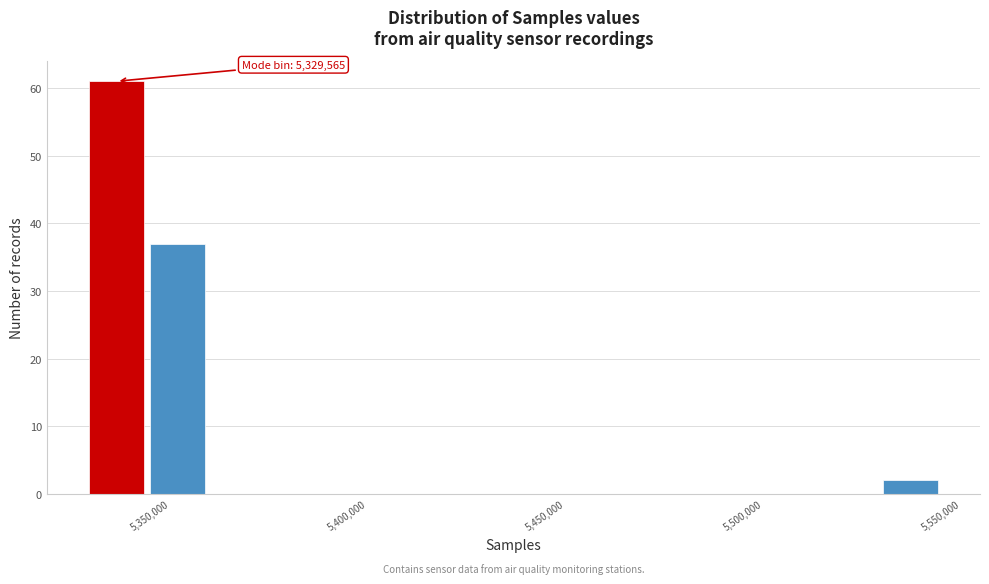

Around what value on the x-axis is the tallest bar? Give the approximate position of its centre, as read against the axis.

5335000